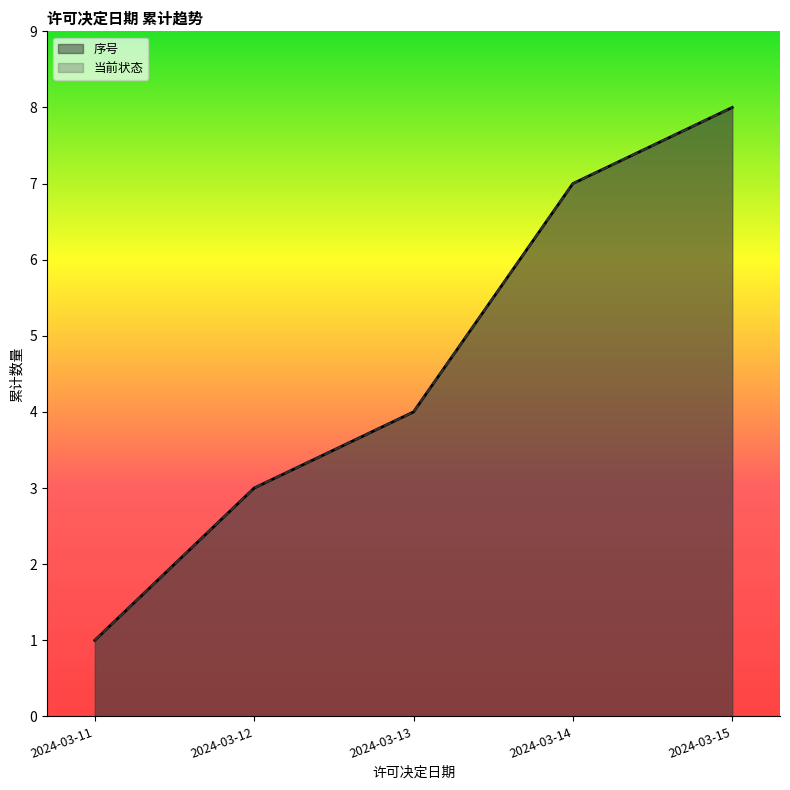

Which series has the widest spread of values?

序号